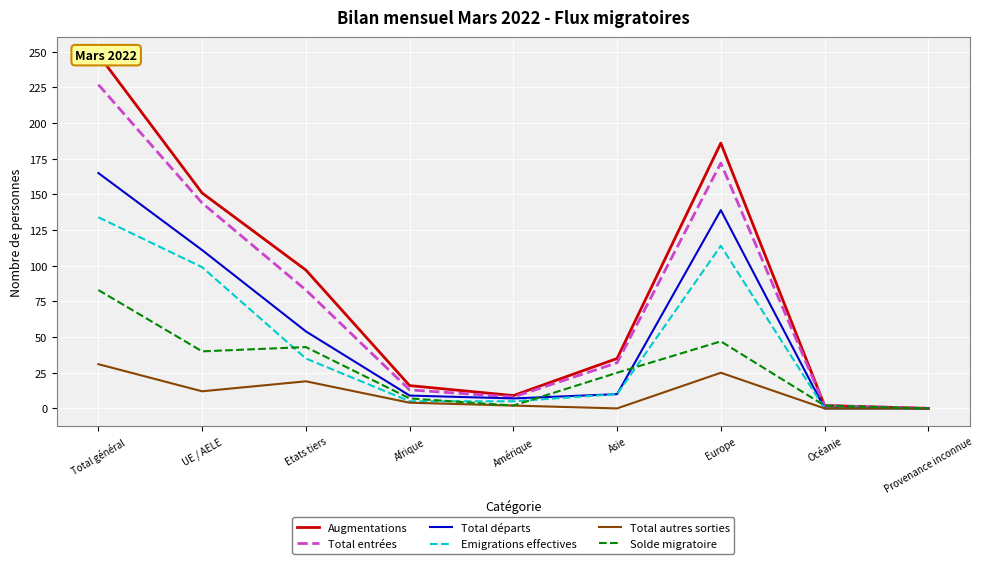

In Solde migratoire, how many points are lower than both neighbors (excluding endpoints)?

2